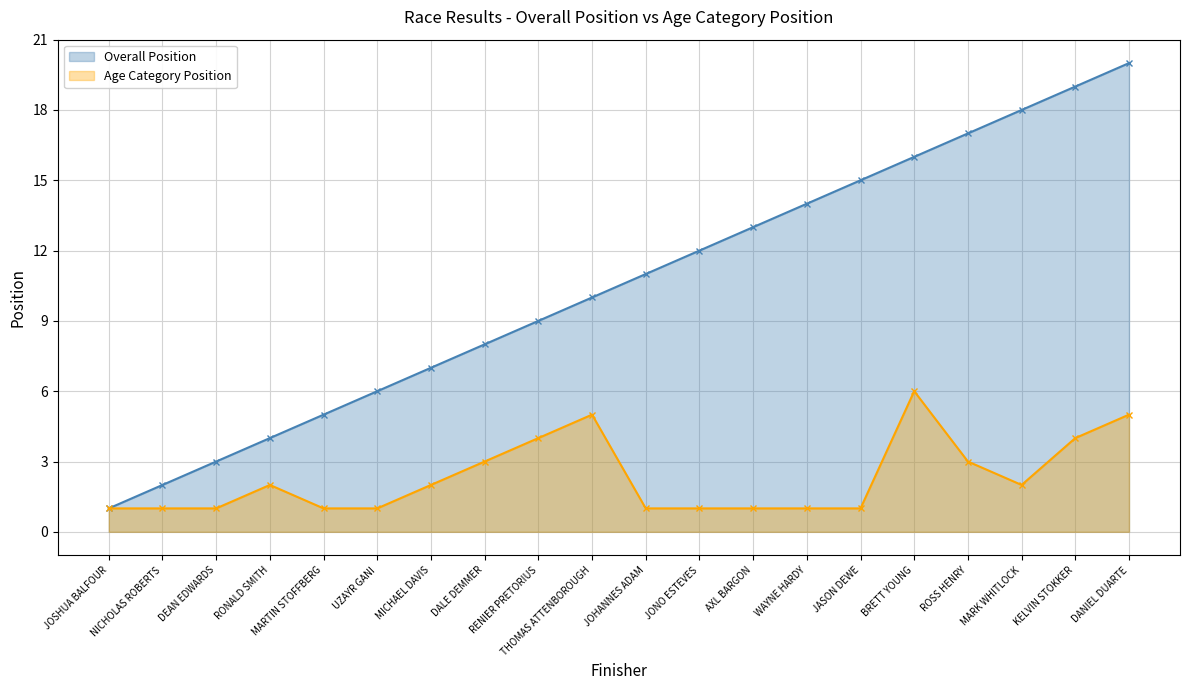

Rank the categories by Age Category Position value from highest to lowest.

BRETT YOUNG, THOMAS ATTENBOROUGH, DANIEL DUARTE, RENIER PRETORIUS, KELVIN STOKKER, DALE DEMMER, ROSS HENRY, RONALD SMITH, MICHAEL DAVIS, MARK WHITLOCK, JOSHUA BALFOUR, NICHOLAS ROBERTS, DEAN EDWARDS, MARTIN STOFFBERG, UZAYR GANI, JOHANNES ADAM, JONO ESTEVES, AXL BARGON, WAYNE HARDY, JASON DEWE